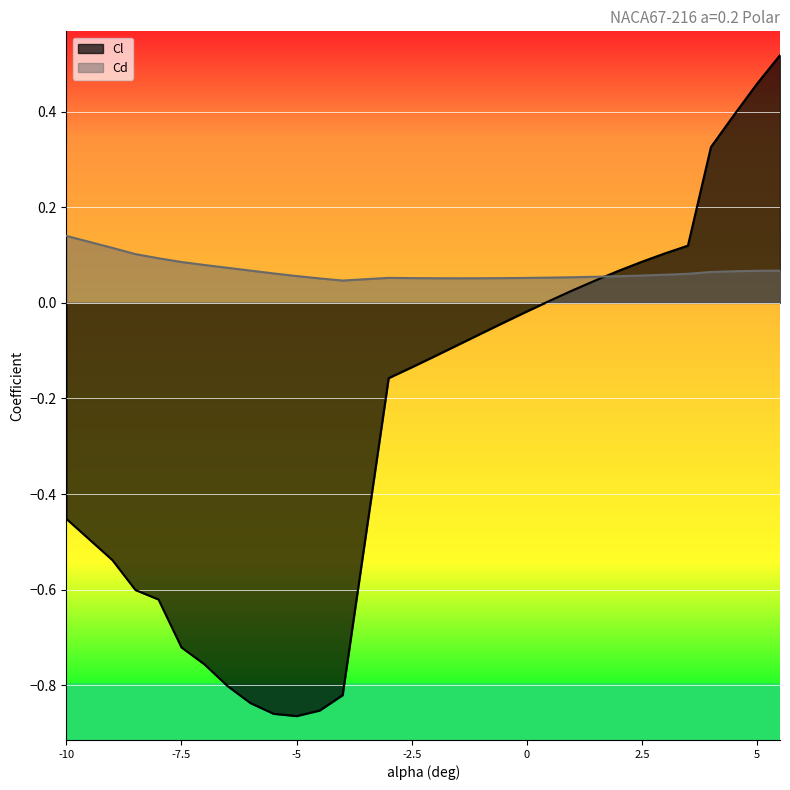

True or false: Cl has more than 2 interior local peaks.

False